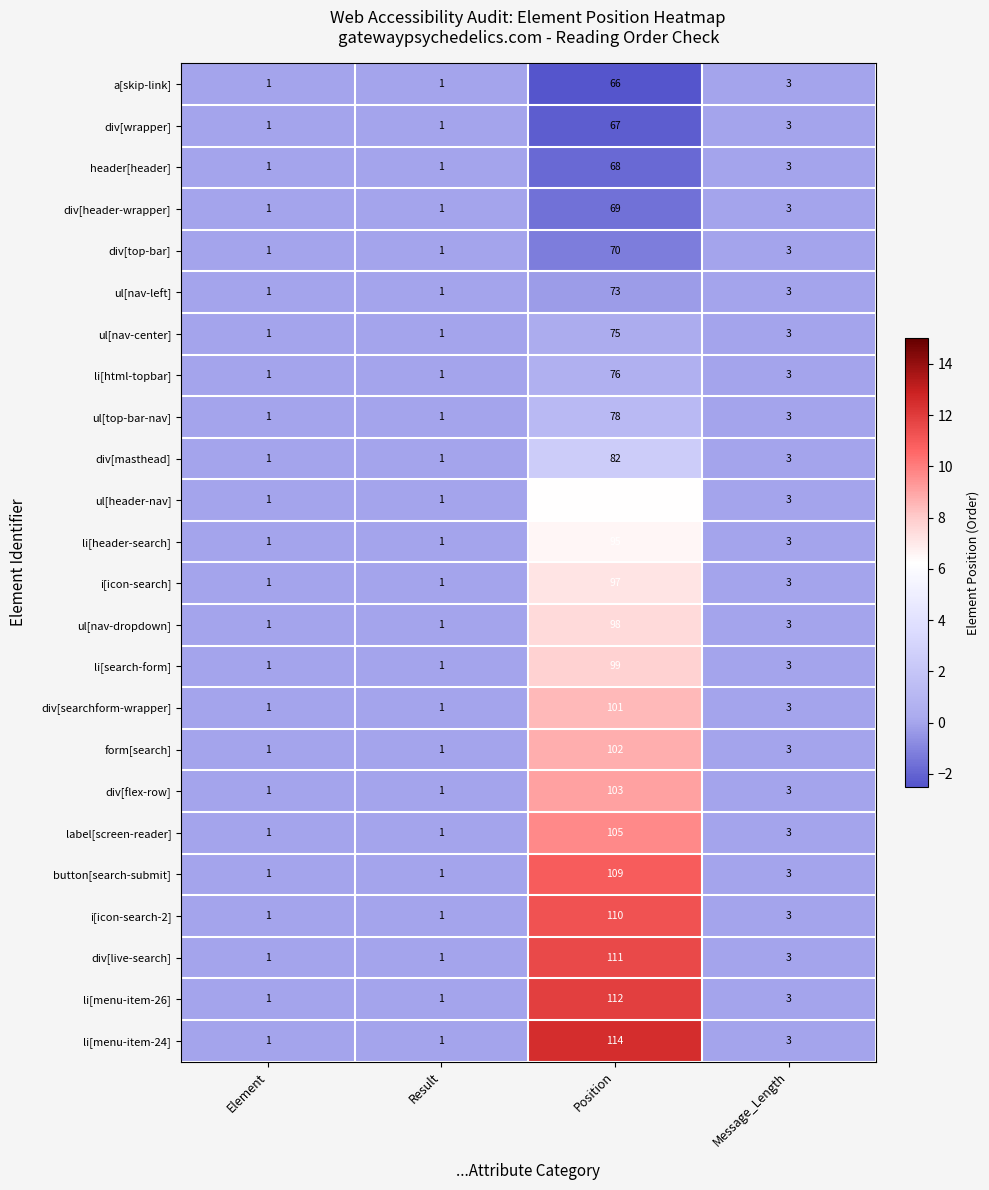

At which label is div[top-bar] closest to 35?

Message_Length